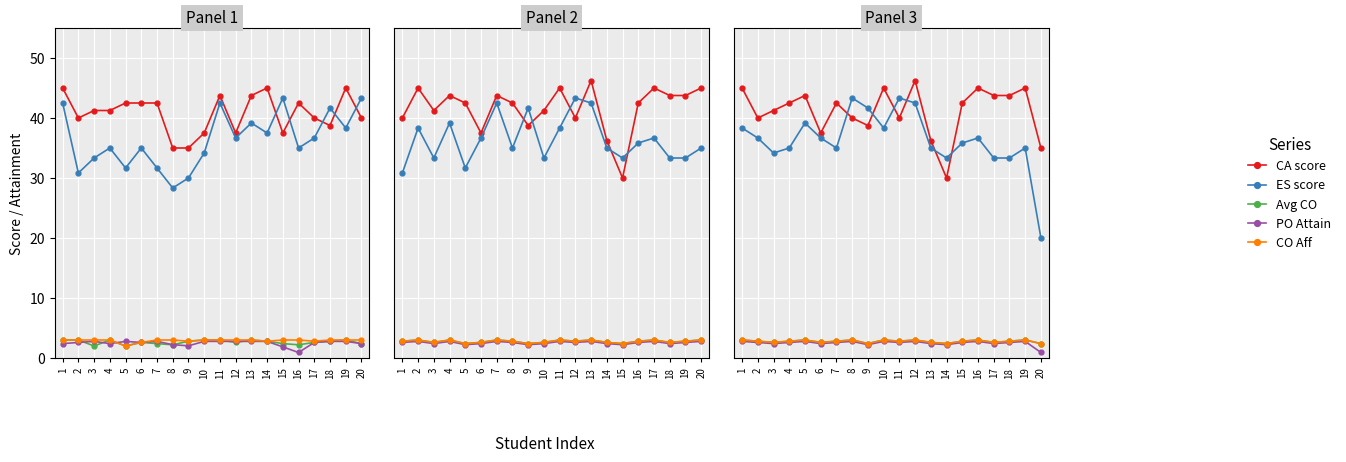

At 3, list the series in order from largest to smallest.

CA score, ES score, Avg CO, CO Aff, PO Attain